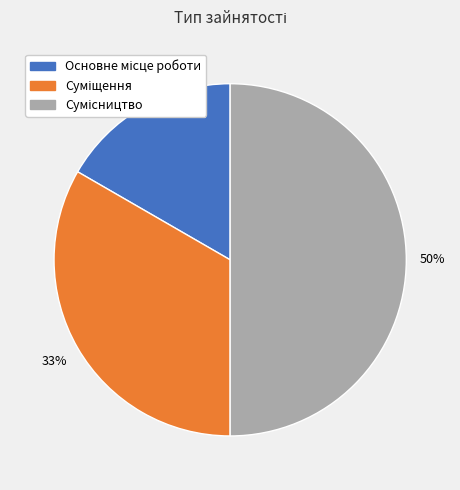

How many segments does this pie chart have?

3